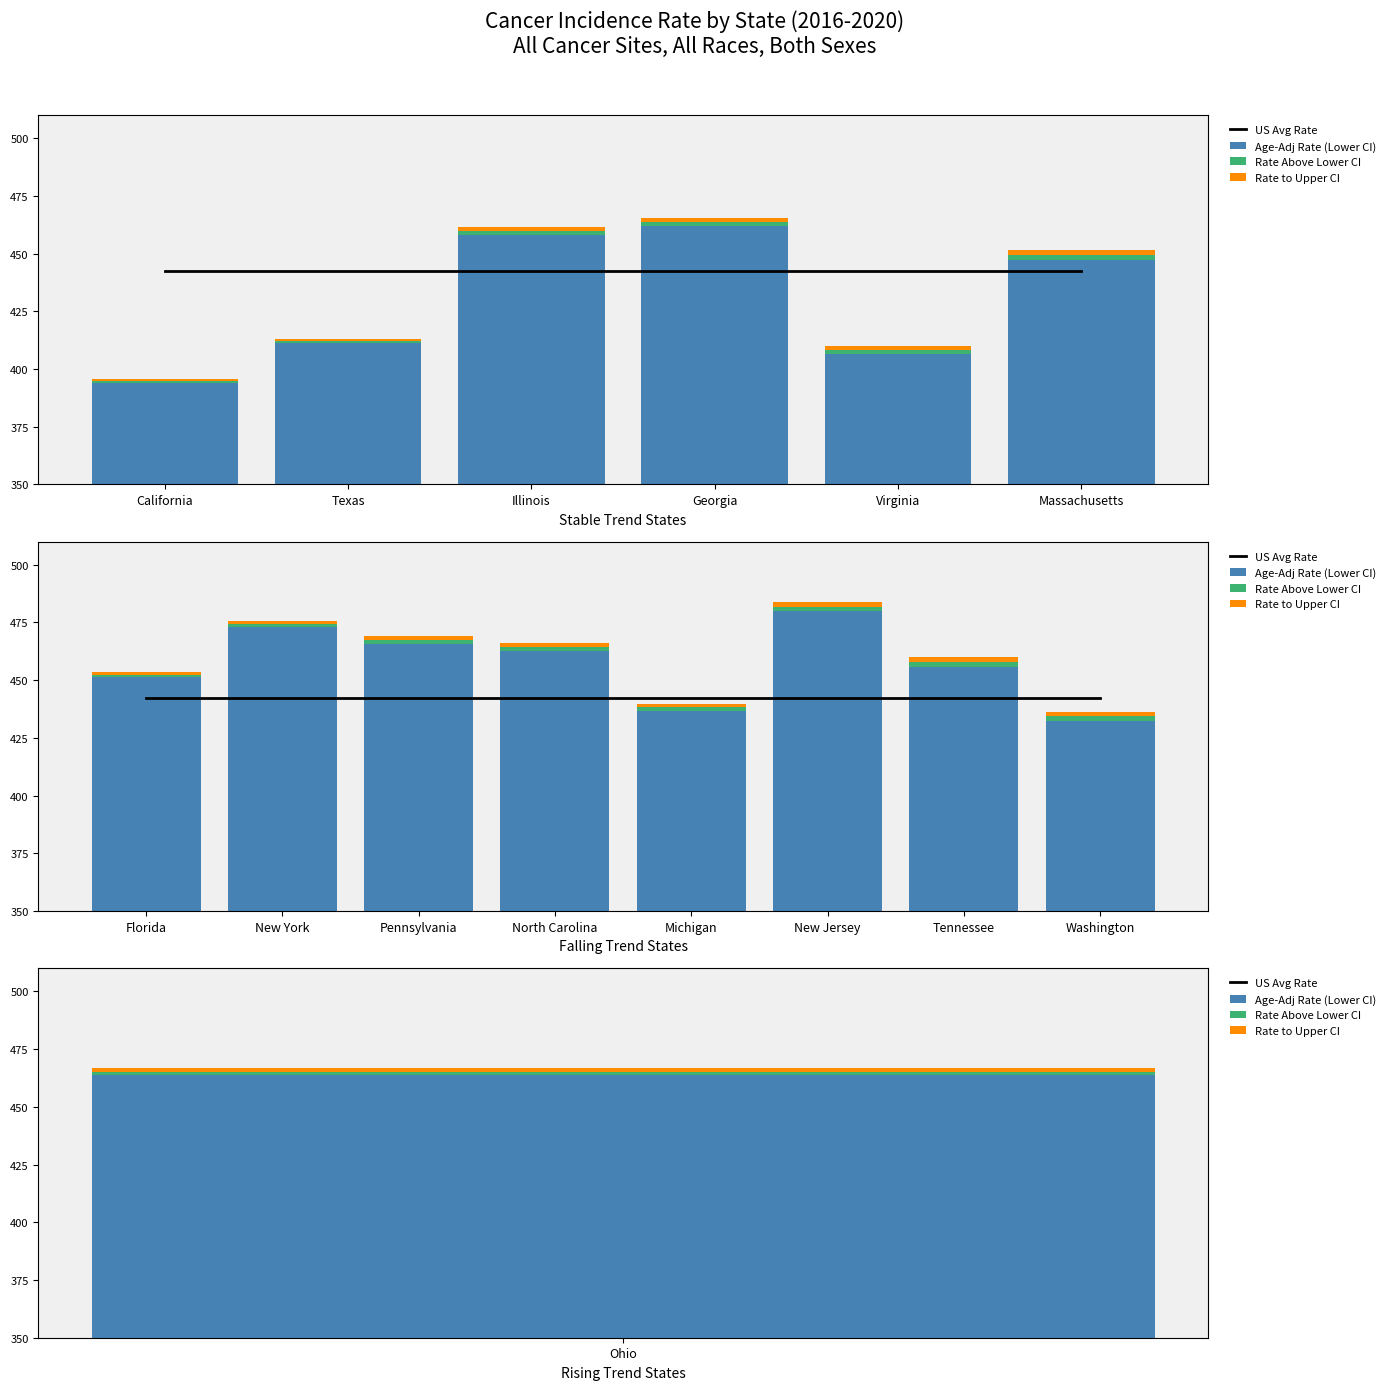

At Michigan, list the series in order from largest to smallest.

US Avg Rate, Age-Adj Rate (Lower CI), Rate Above Lower CI, Rate to Upper CI